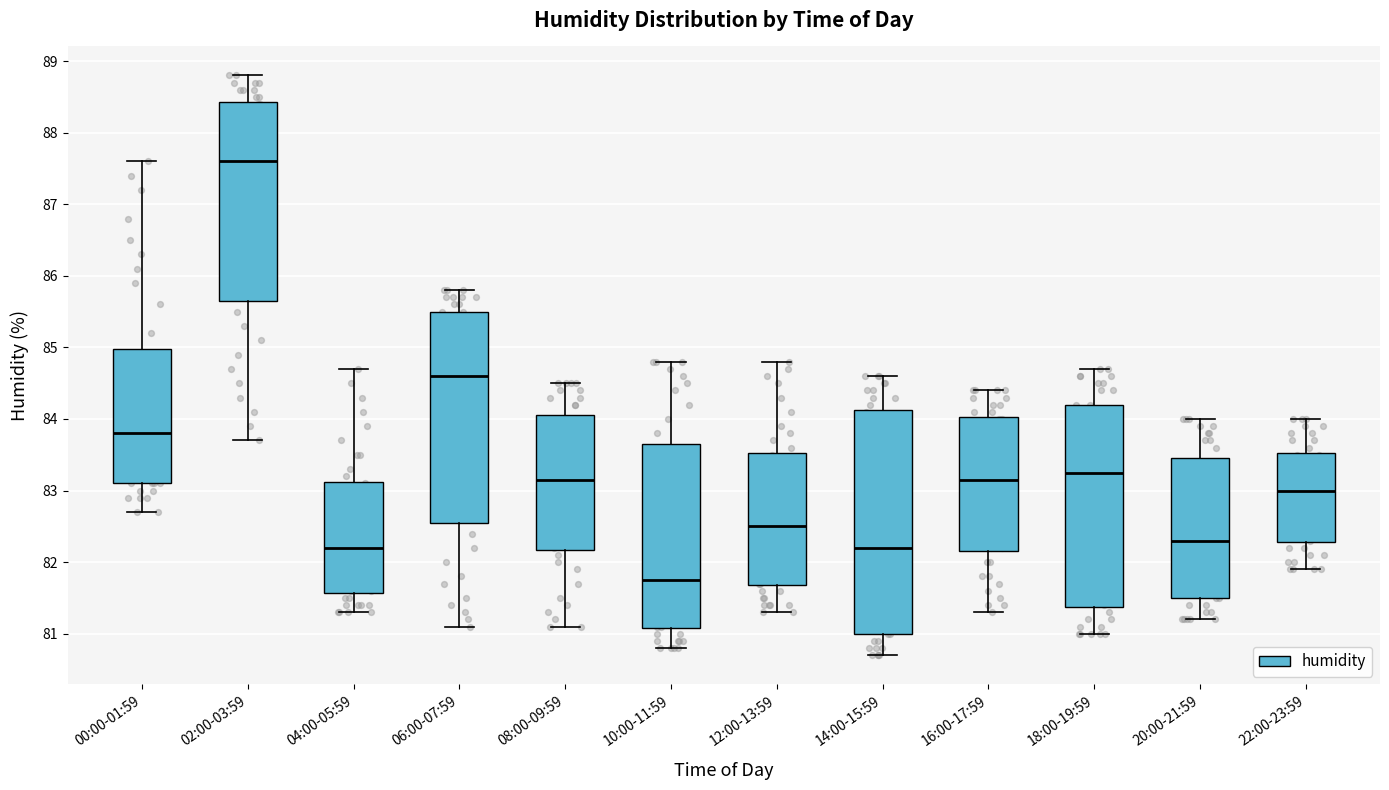

Where does the lower whisker of the box for 08:00-09:59 end on the y-axis? The values are not printed on the chart, so give them approximately, as read against the axis.

81.1